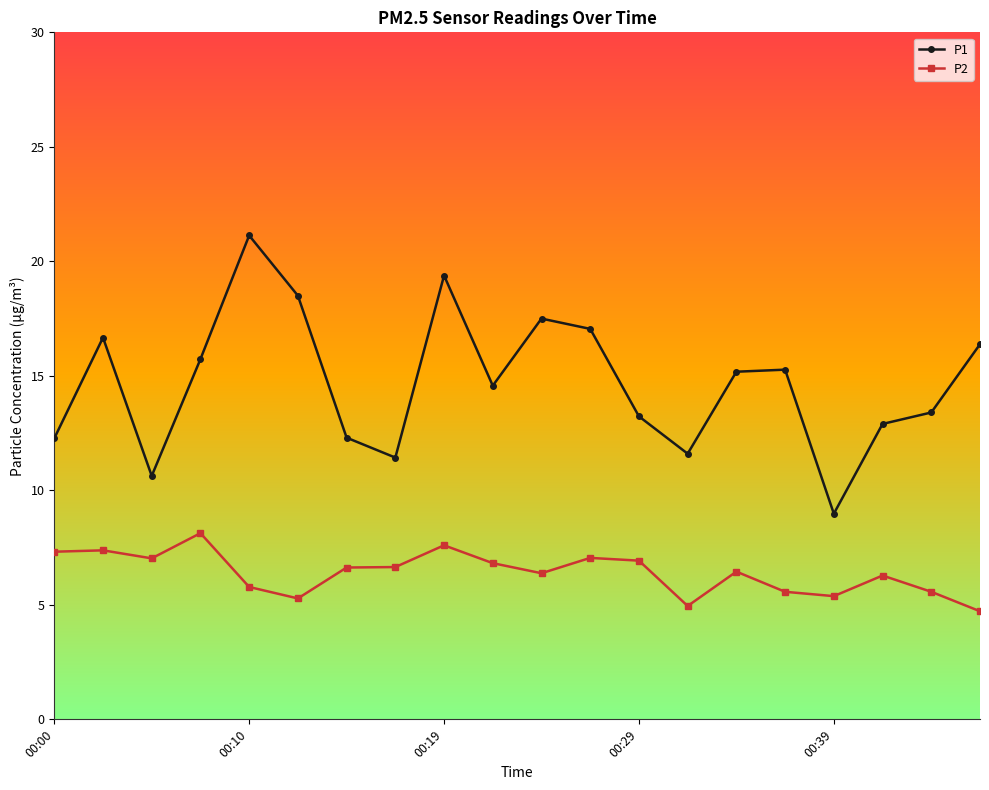

At how many categories does at least one series exceed 12?

16